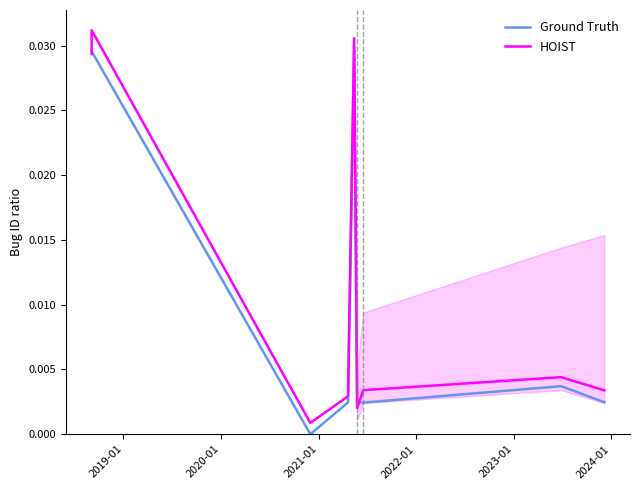

How many series are shown in this chart?

2